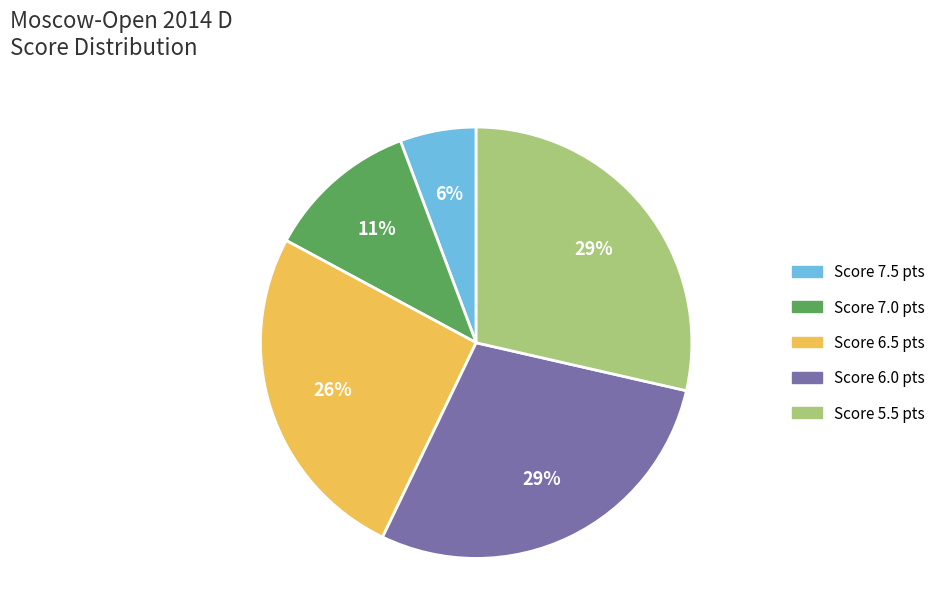

Count the number of slices in the pie.

5